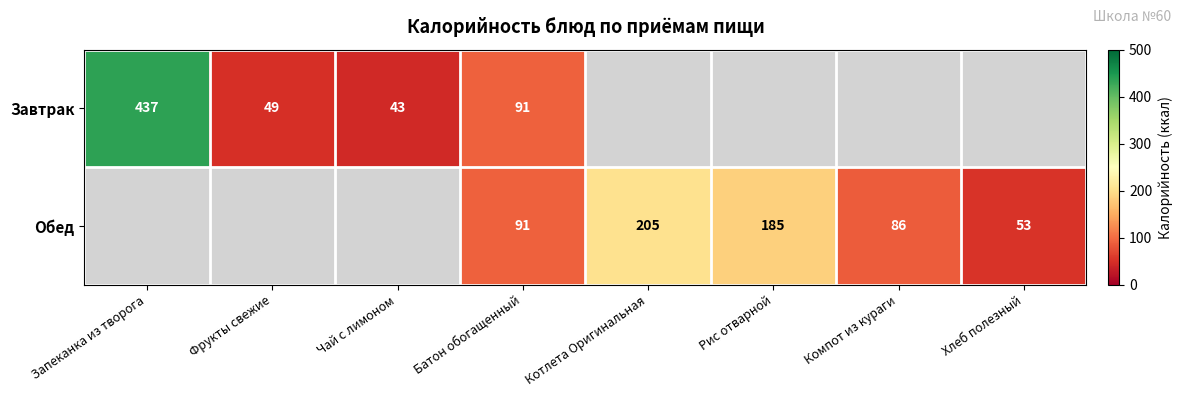

How many series are shown in this chart?

2